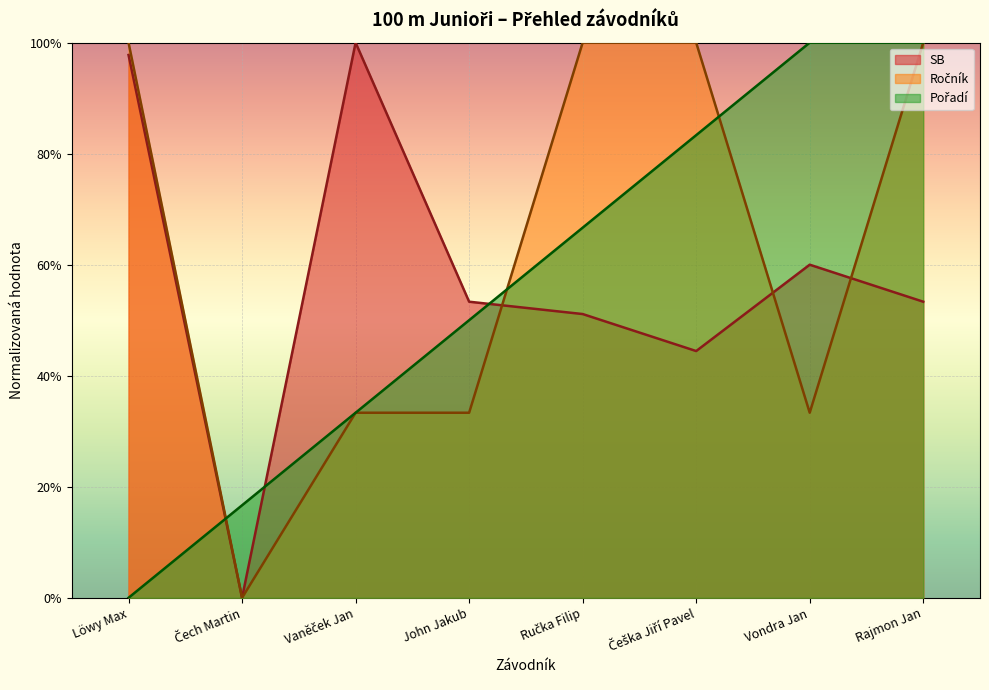

At which label does Ročník reach its minimum?

Čech Martin